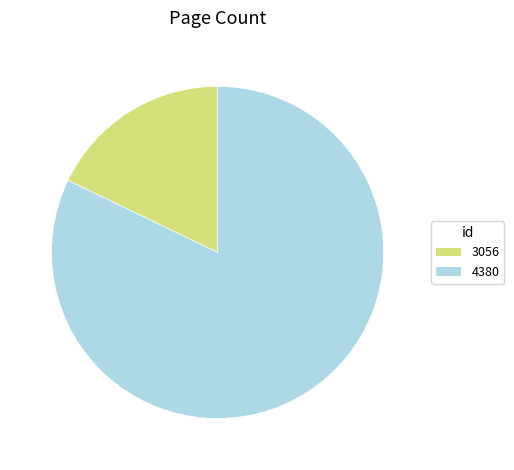

The 4380 slice represents 77% of the pie. True or false?

False